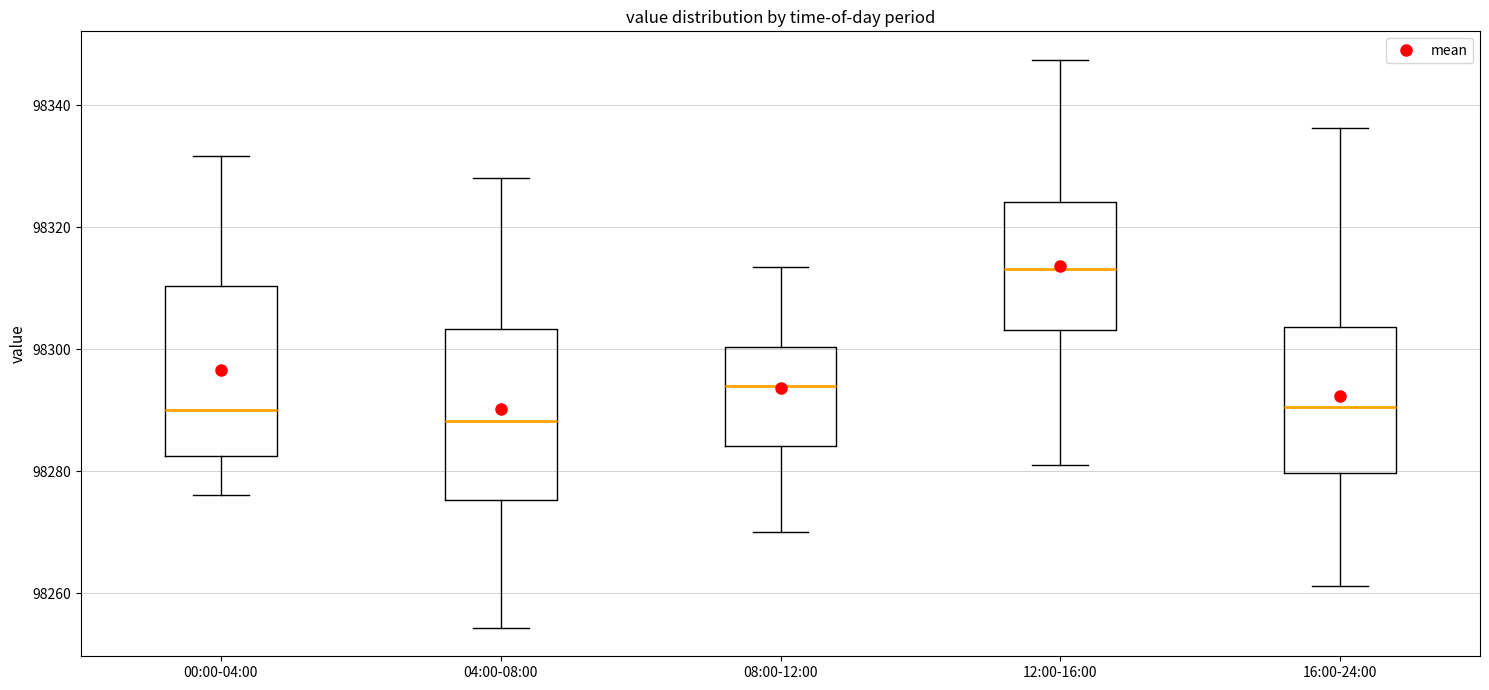

Which box's median line is the highest?

12:00-16:00